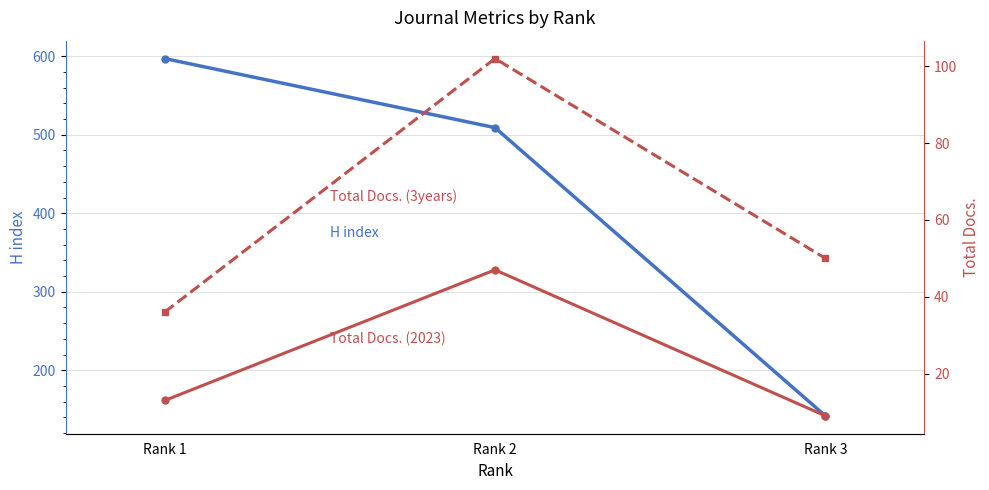

The value of Total Docs. (3years) at Rank 1 is 36. True or false?

True